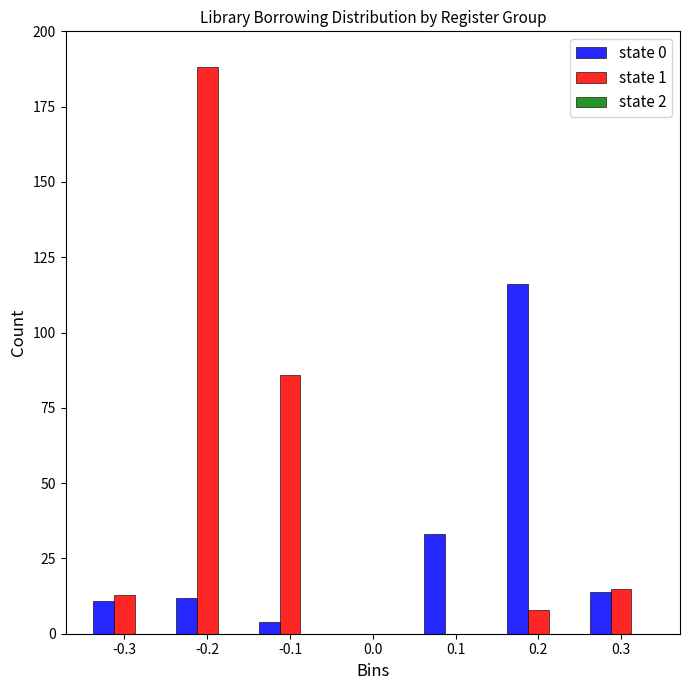

Between -0.3 and 0.2, which series saw the biggest shift?

state 0